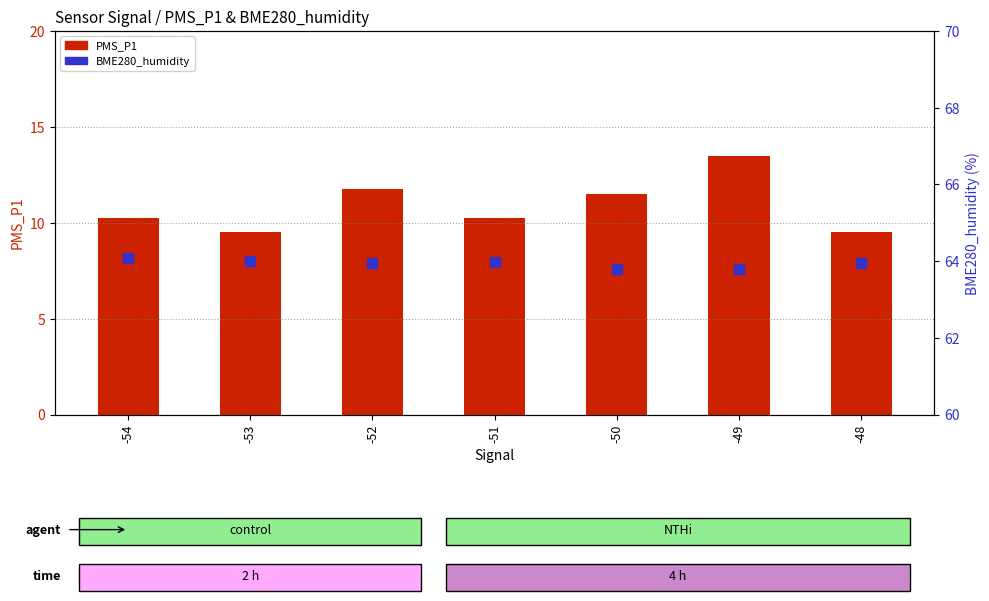

Which series has the largest total across all categories?

BME280_humidity